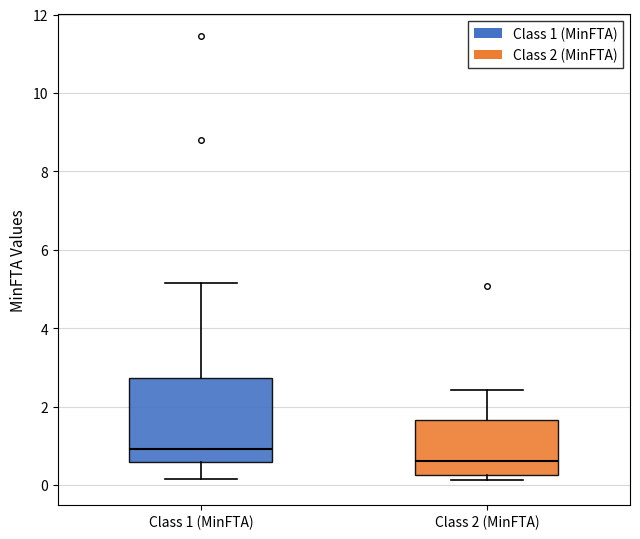

Which box has the highest median line?

Class 1 (MinFTA)